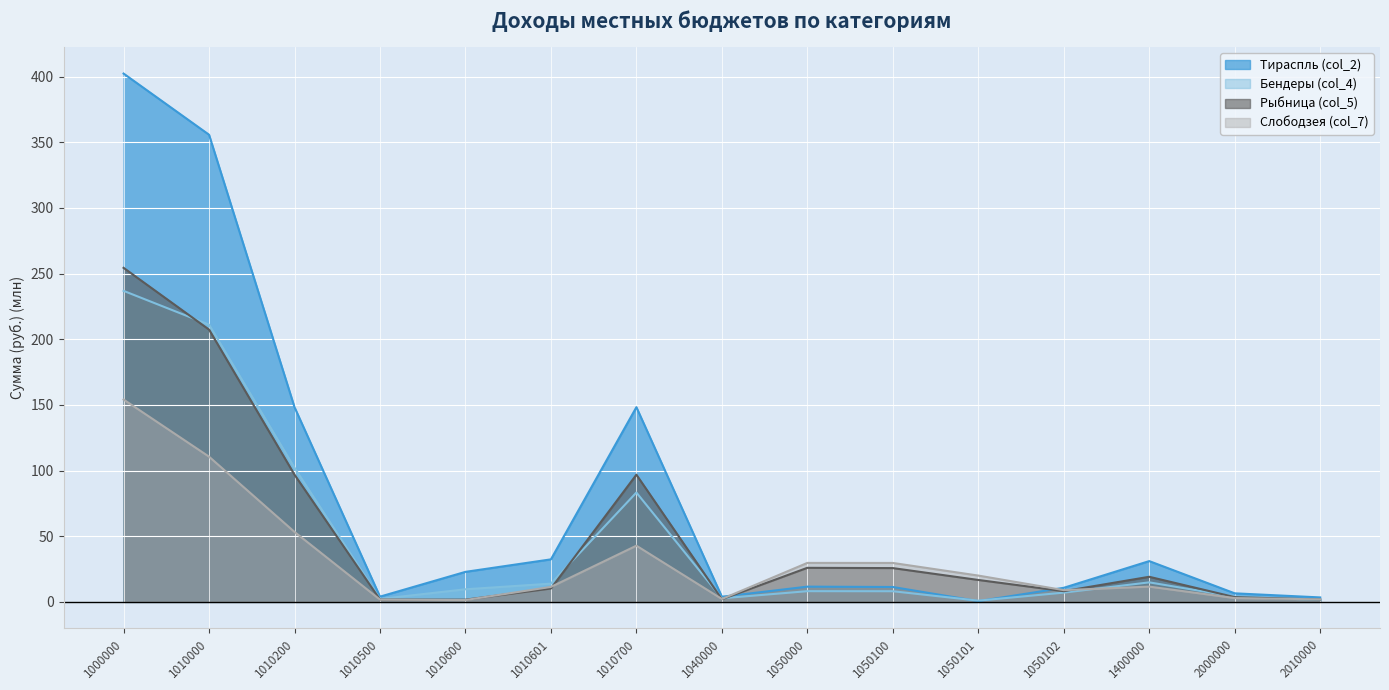

How many lines are shown in the chart?

4